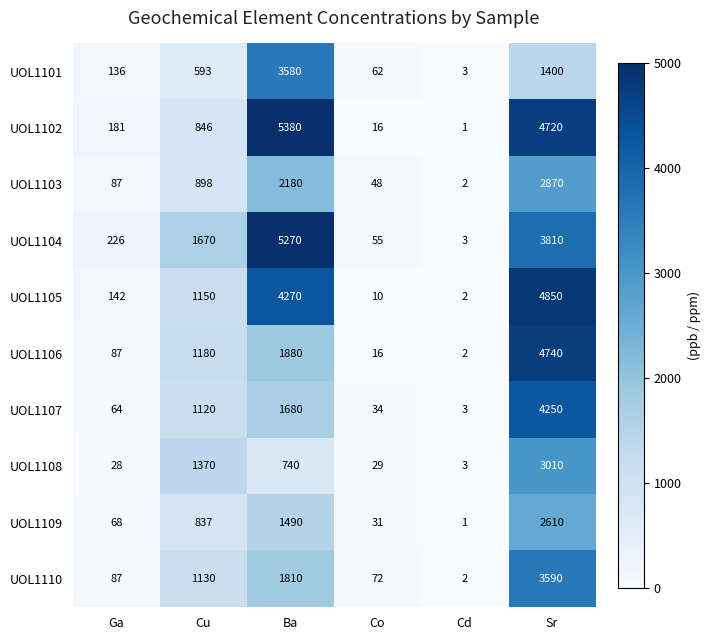

What is the difference between the highest and lowest values at Sr?

3450